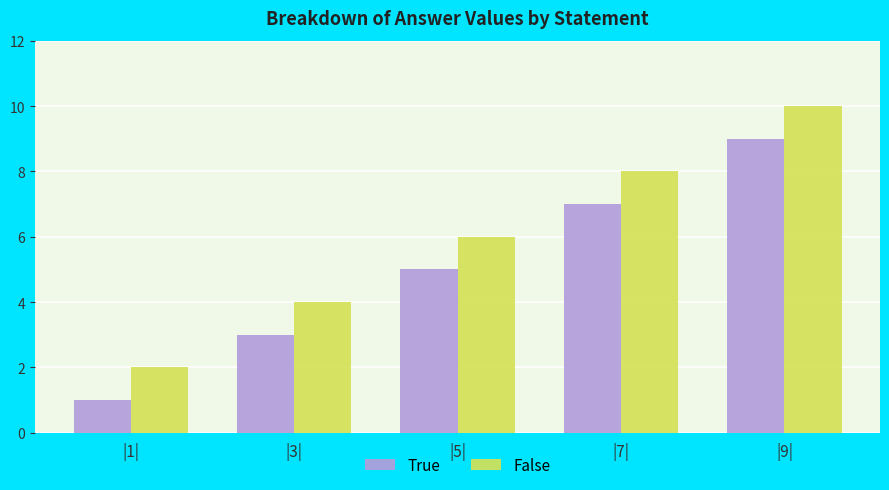

Are the bars grouped side by side (vs. stacked)?

Yes